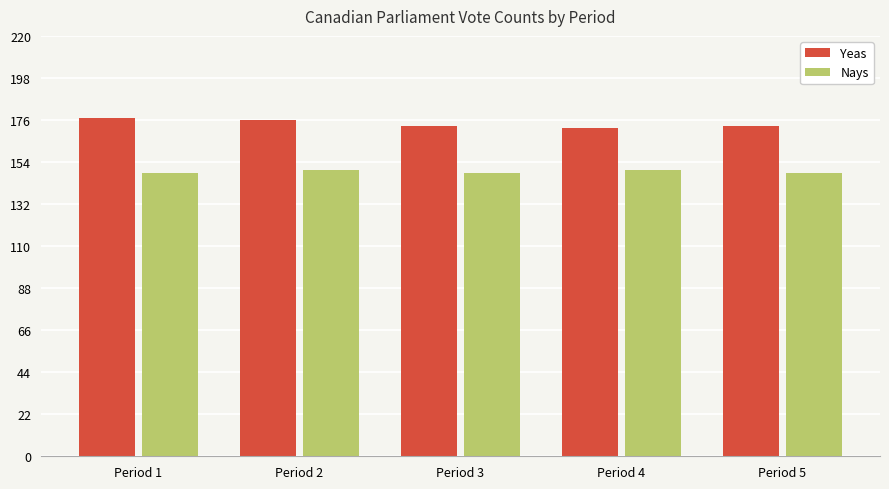

Count the Yeas values in the range 173 to 176.

3